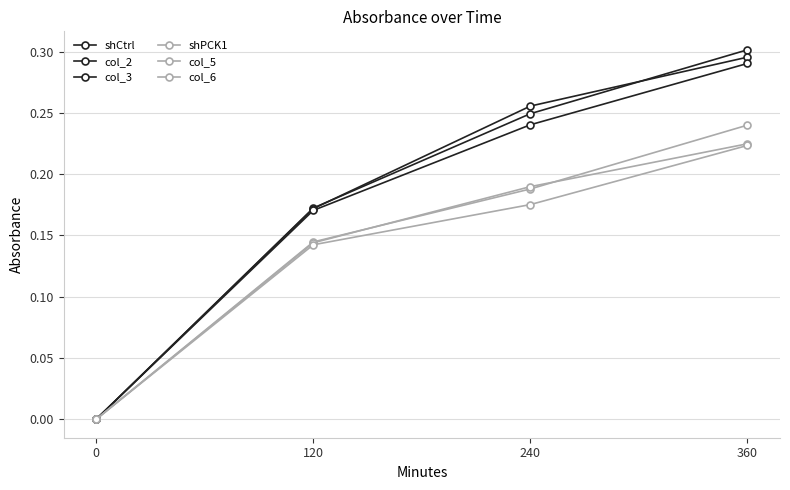

How many values in shPCK1 are above zero?

3